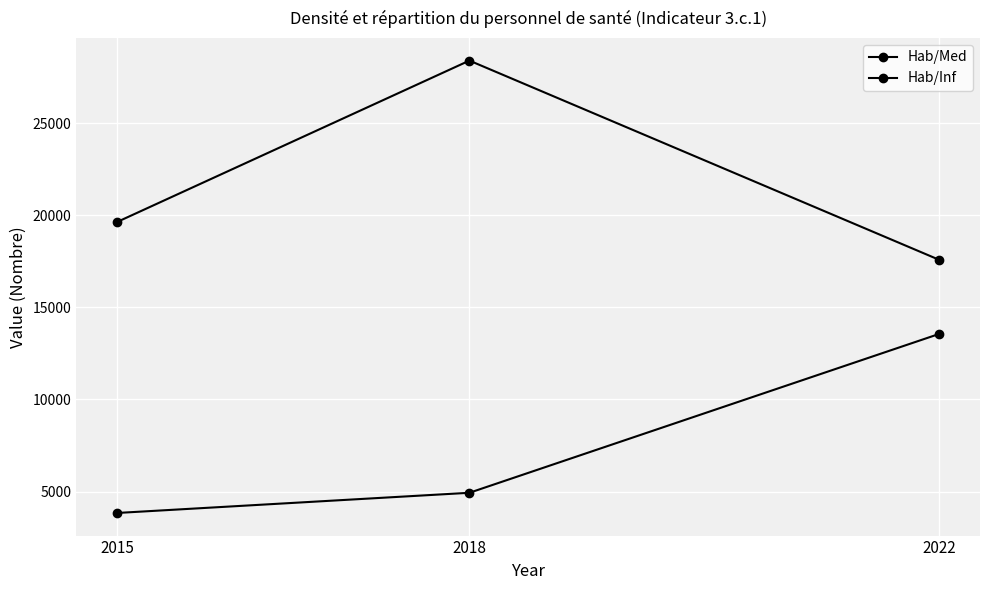

How many series are shown in this chart?

2